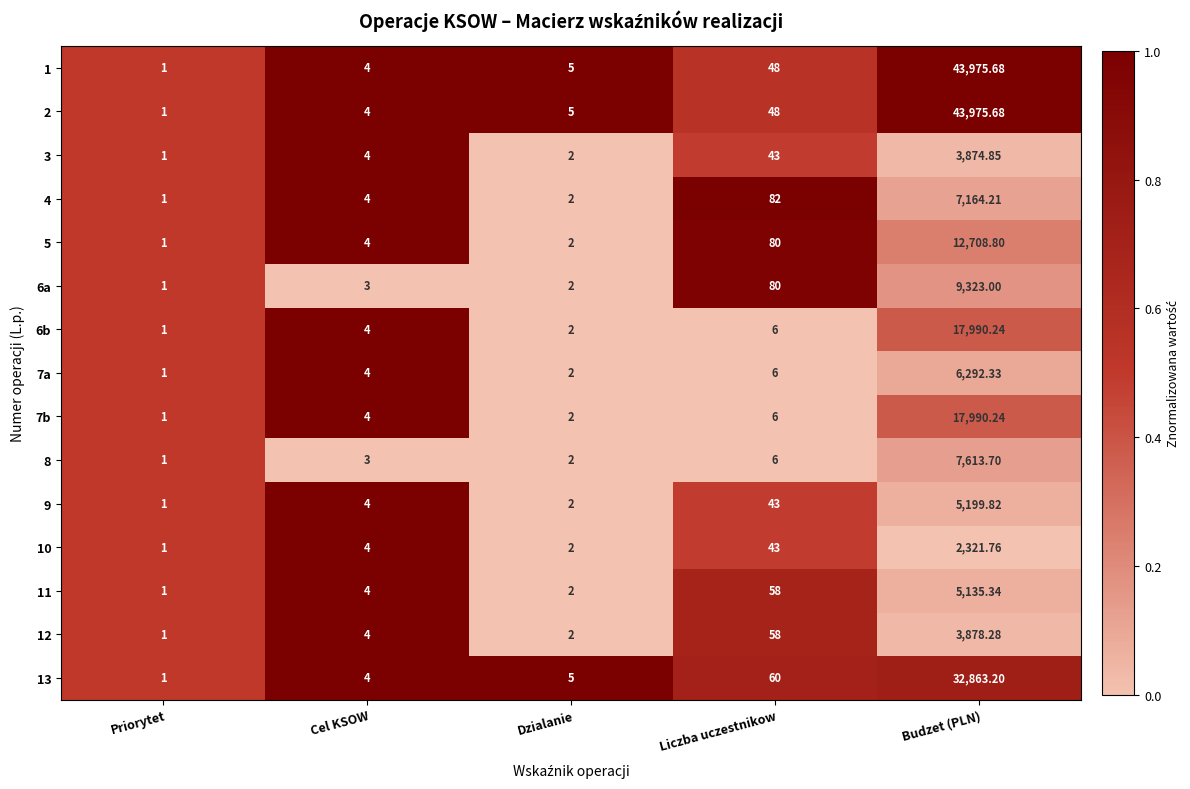

Where is 4 nearest to the value 3582?

Liczba uczestnikow